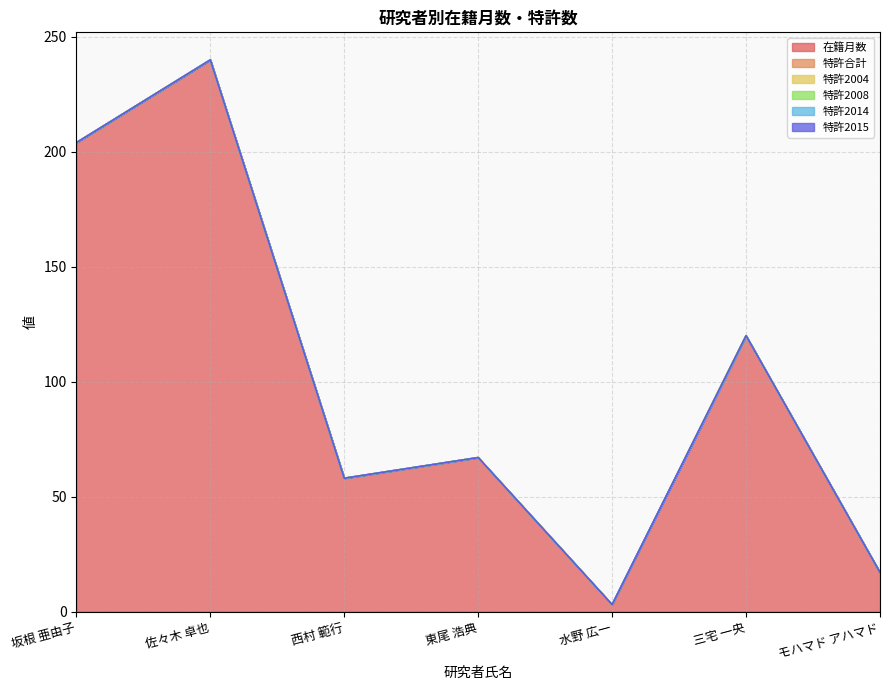

Does the chart display data point markers on the line(s)?

No